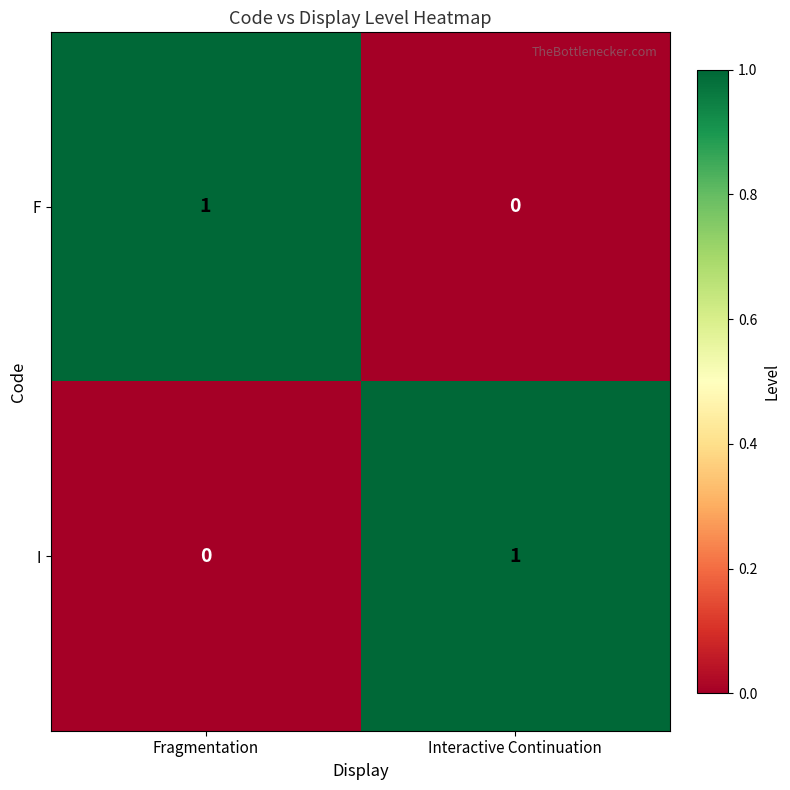

Reading left to right, transcribe all the data shown in this chart.

F: 1	0
I: 0	1